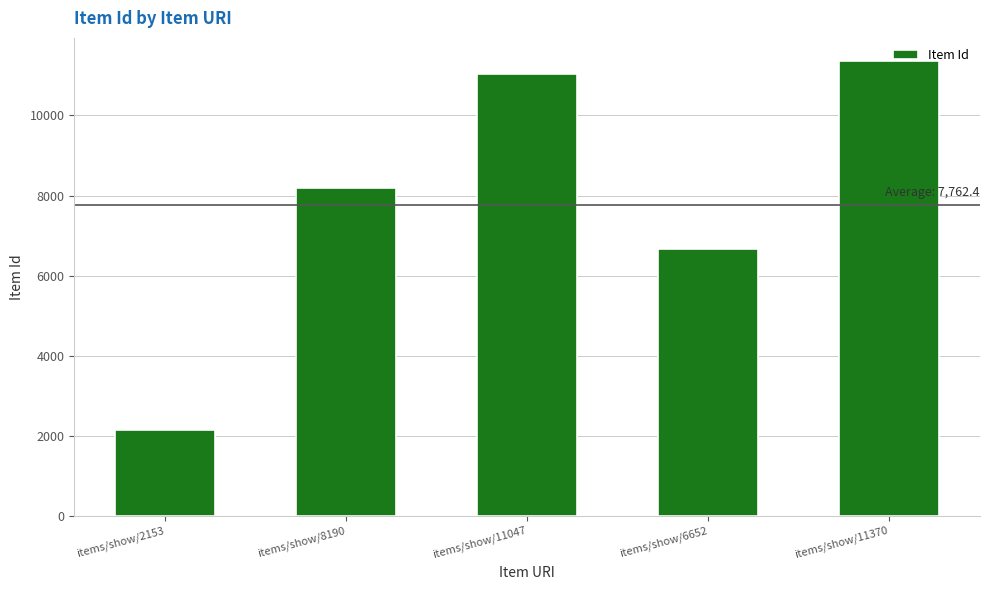

Where is the data nearest to the value 6761?

items/show/6652